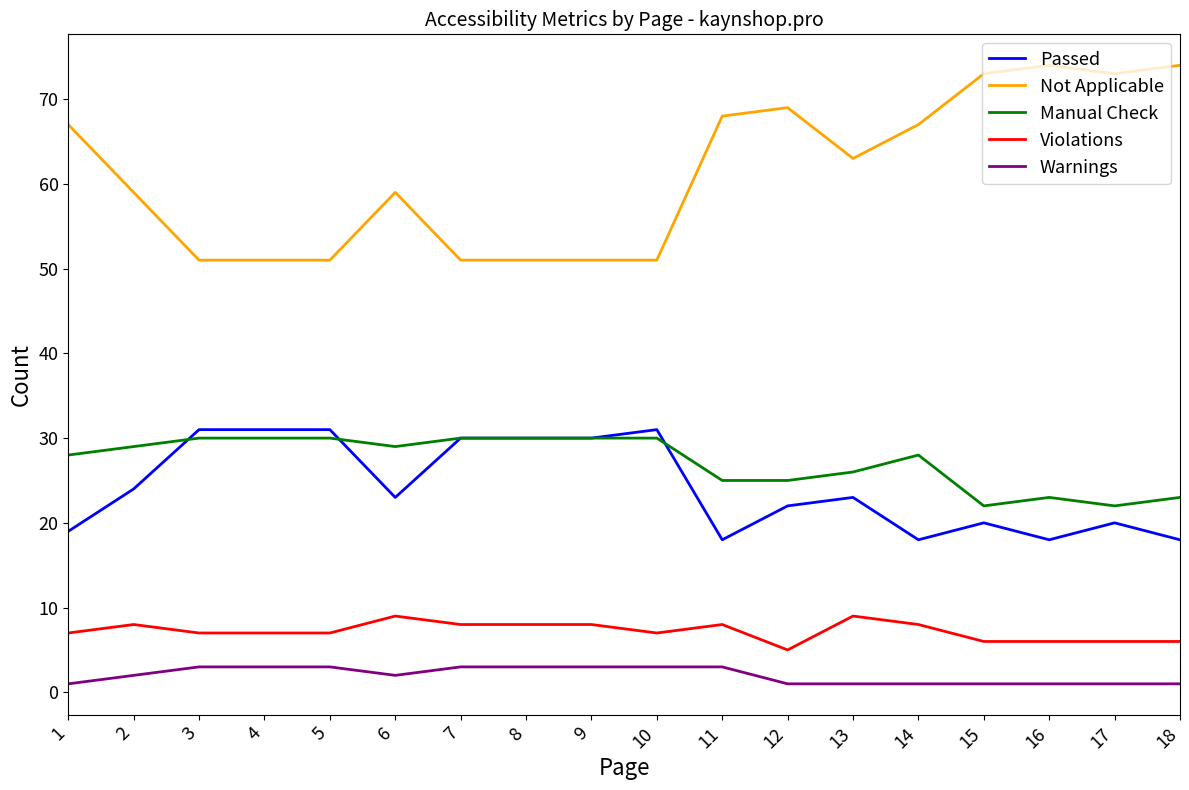

What are all the series names shown in the legend?

Passed, Not Applicable, Manual Check, Violations, Warnings